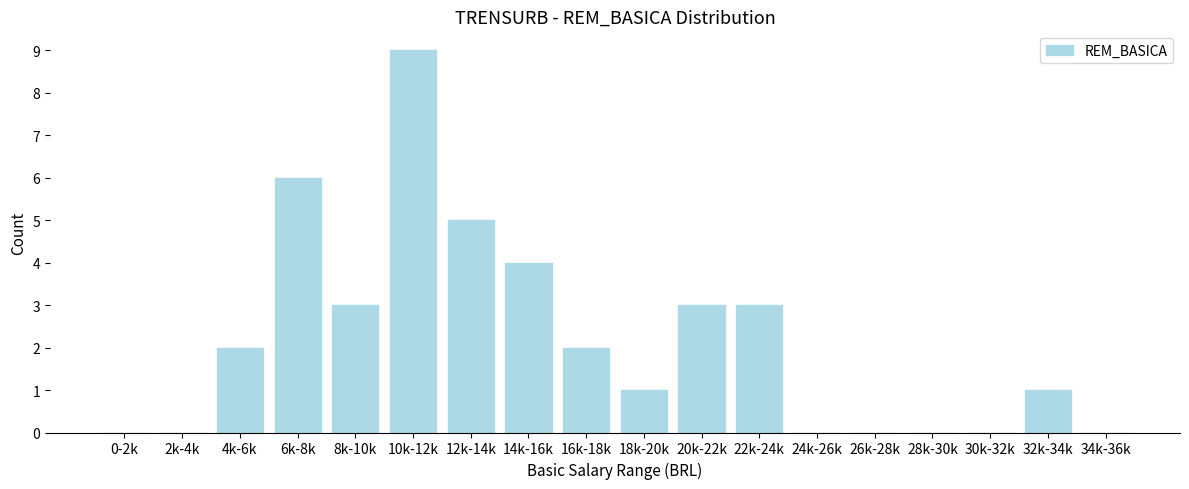

Reading left to right, what are all the values shown in this chart?

0-2k=0	2k-4k=0	4k-6k=2	6k-8k=6	8k-10k=3	10k-12k=9	12k-14k=5	14k-16k=4	16k-18k=2	18k-20k=1	20k-22k=3	22k-24k=3	24k-26k=0	26k-28k=0	28k-30k=0	30k-32k=0	32k-34k=1	34k-36k=0